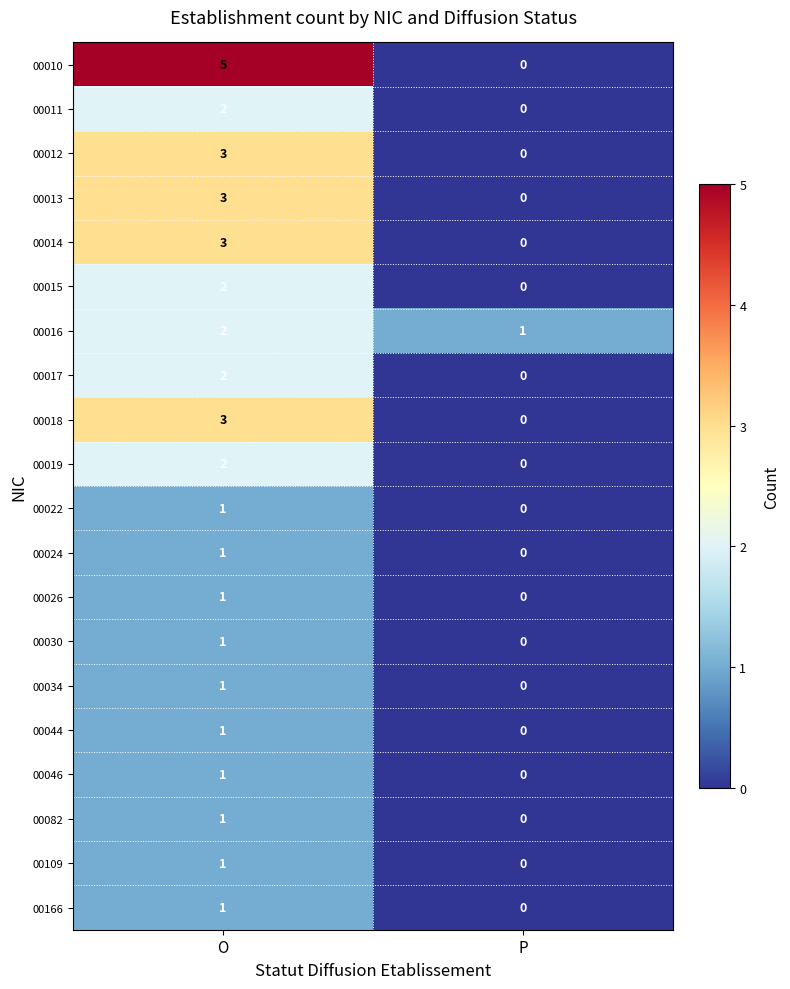

What is the total value across all series at P?

1